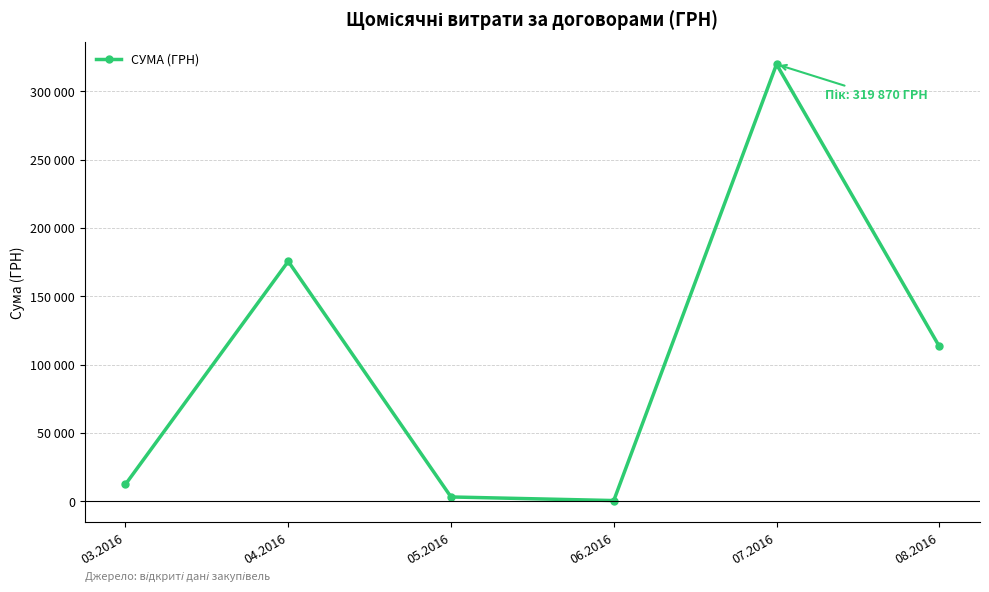

Does the chart display data point markers on the line(s)?

Yes